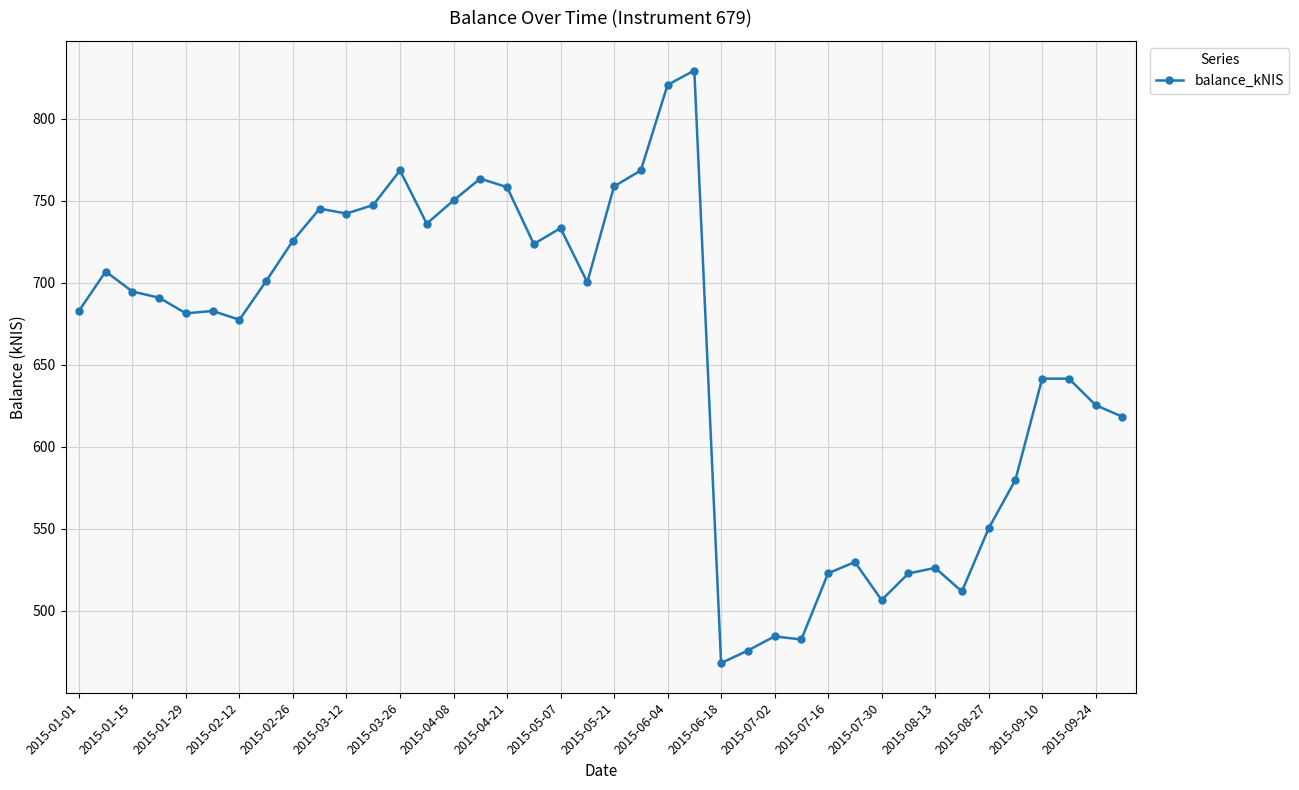

What is the maximum value shown in the chart?

829.4